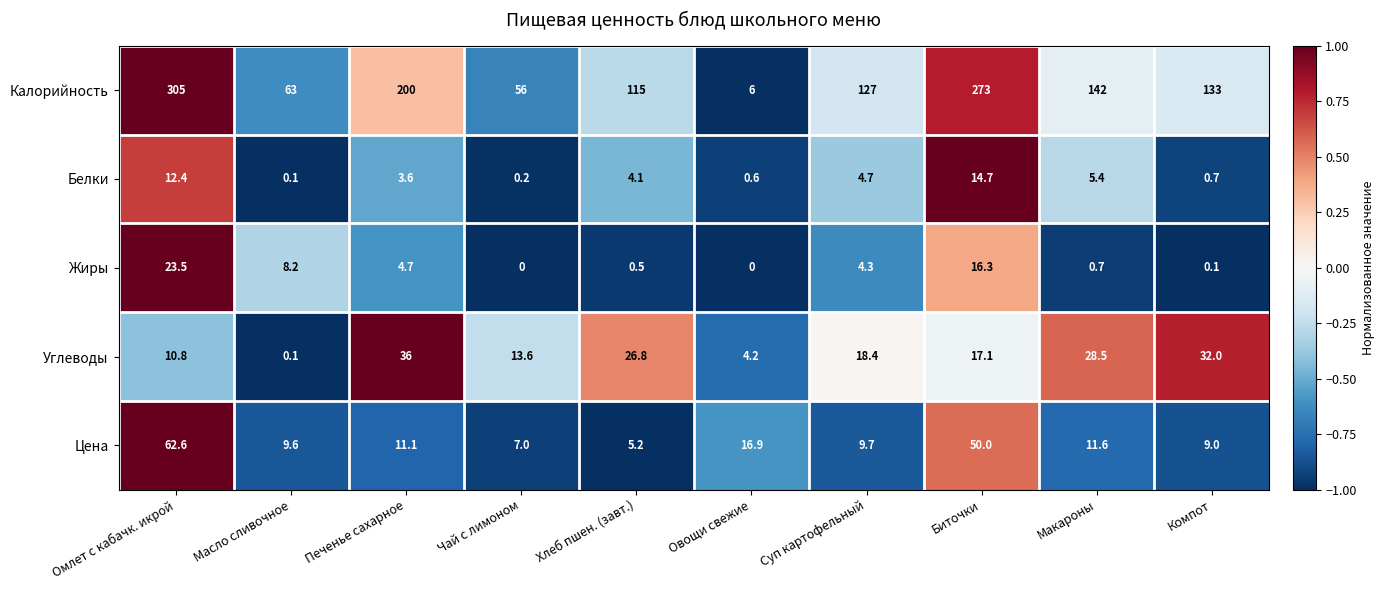

At how many categories does at least one series exceed 0?

10